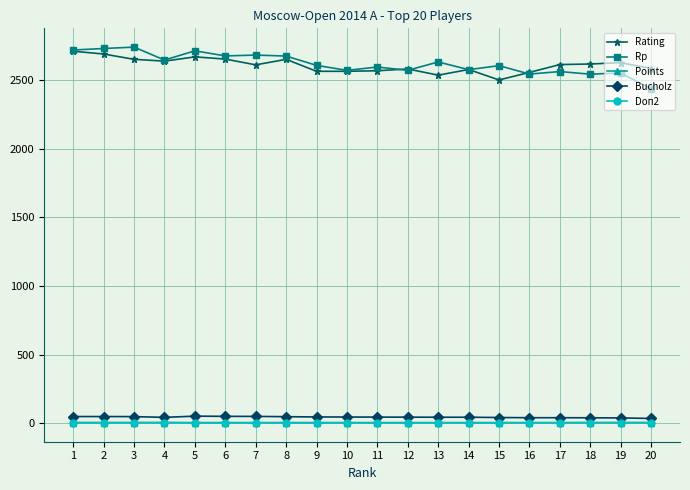

True or false: Bucholz and Rating cross at least once.

False